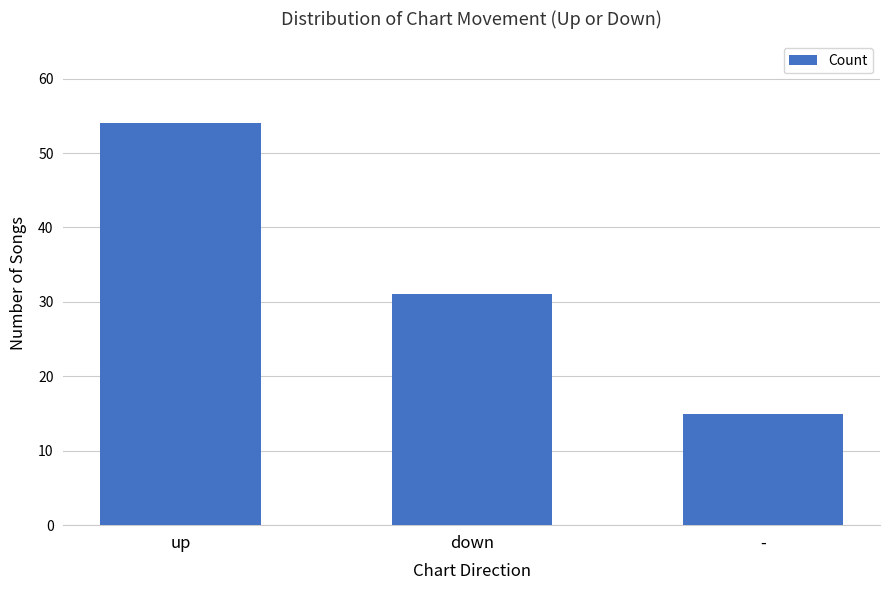

Reading left to right, list all the values displayed in this chart.

up=54	down=31	-=15